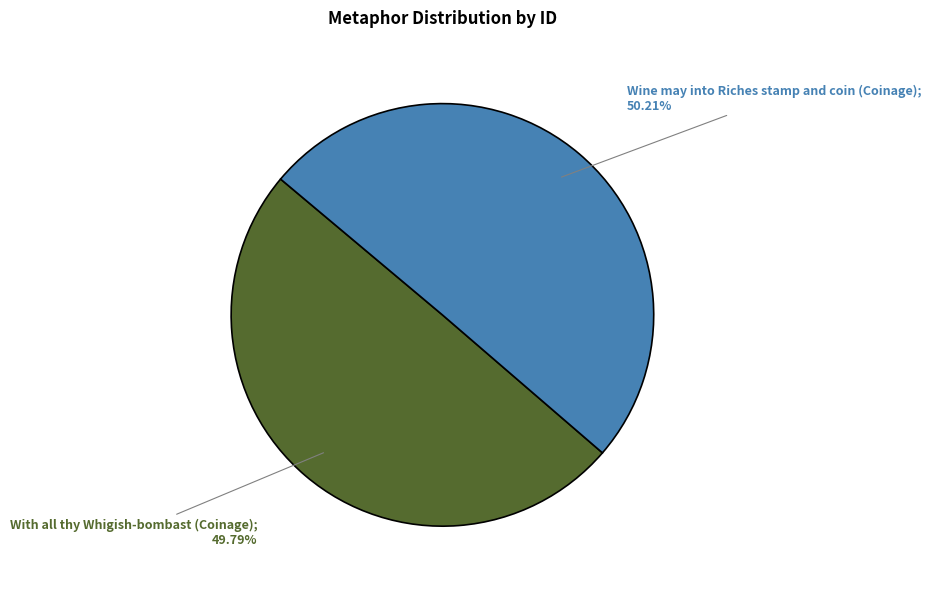

Is there any slice that represents more than half of the pie?

Yes